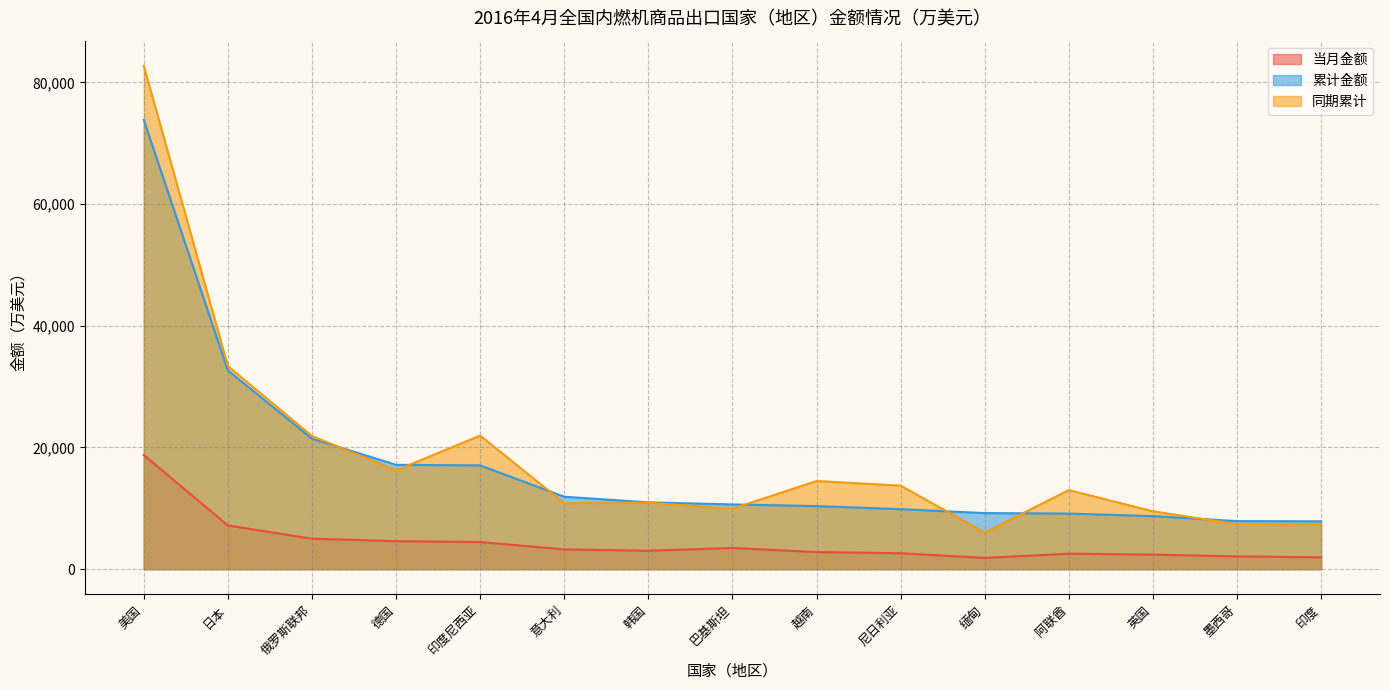

What is the label of the 14th point from the right?

日本